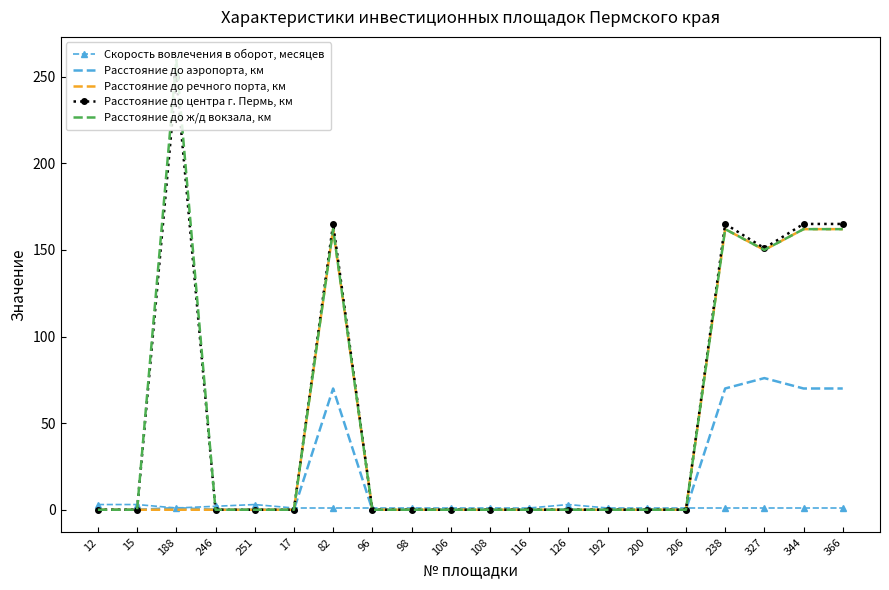

At which category does the chart reach its peak across all series?

188